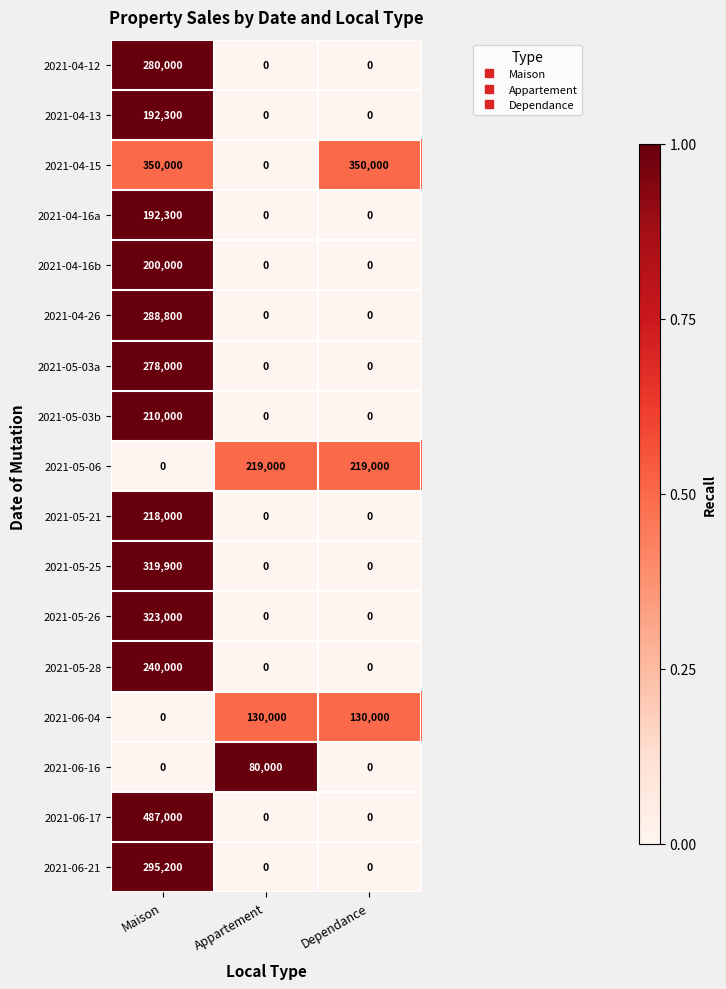

The value of 2021-04-16a at Appartement is -63870. True or false?

False